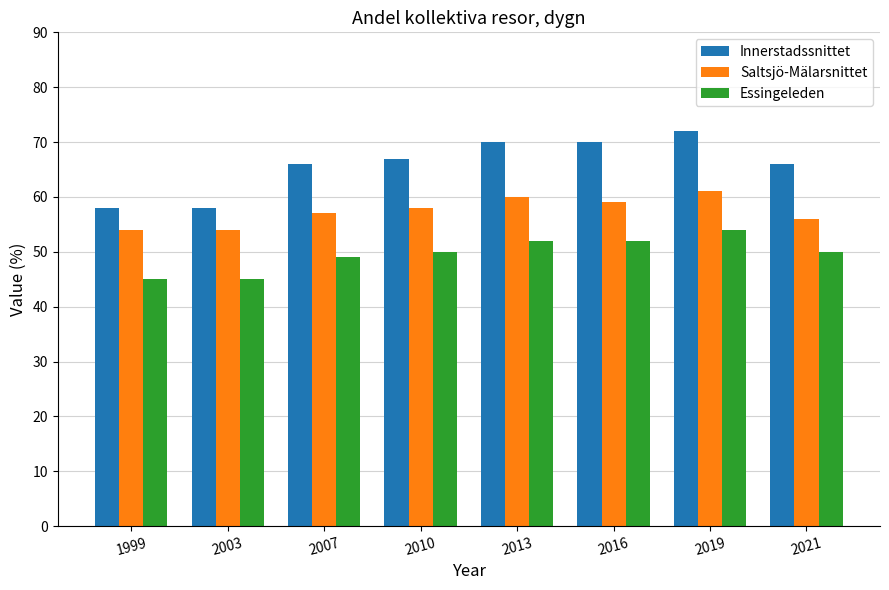

Which series has the largest total across all categories?

Innerstadssnittet